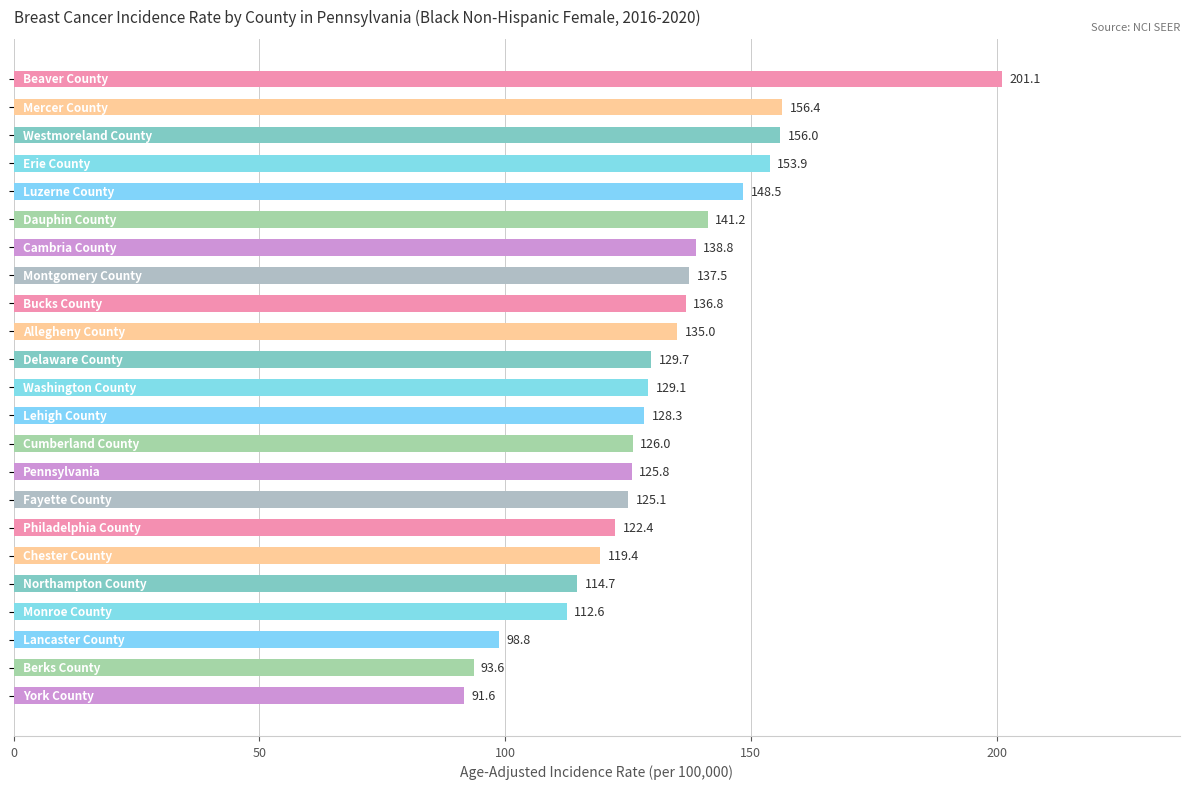

What is the average value?

131.4